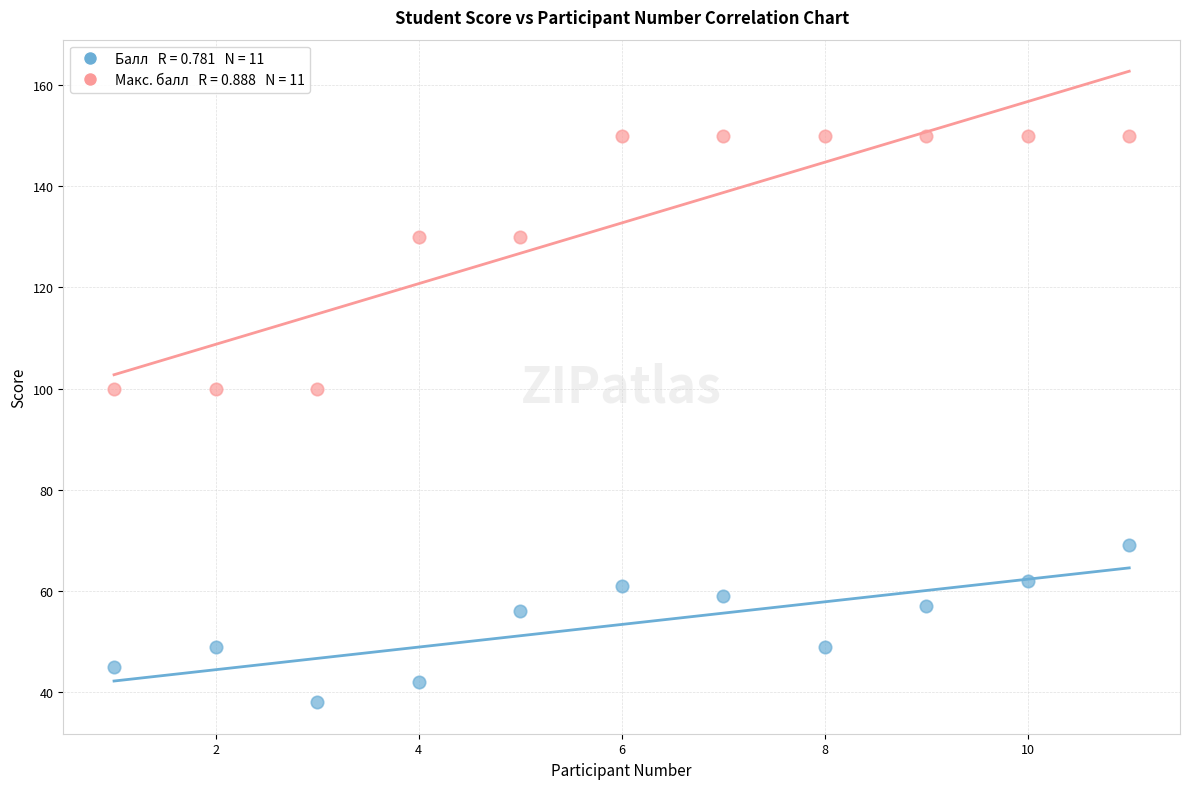

Across all data points, what is the range of Y values (max minus min)?

112